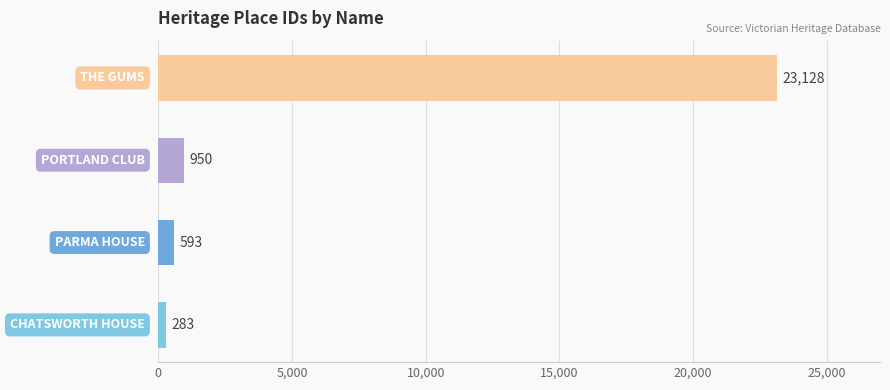

How many data points does each series have?

4